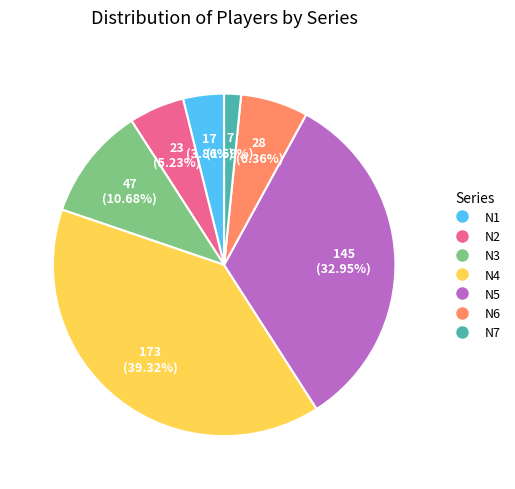

True or false: N6 accounts for 17% of the total.

False